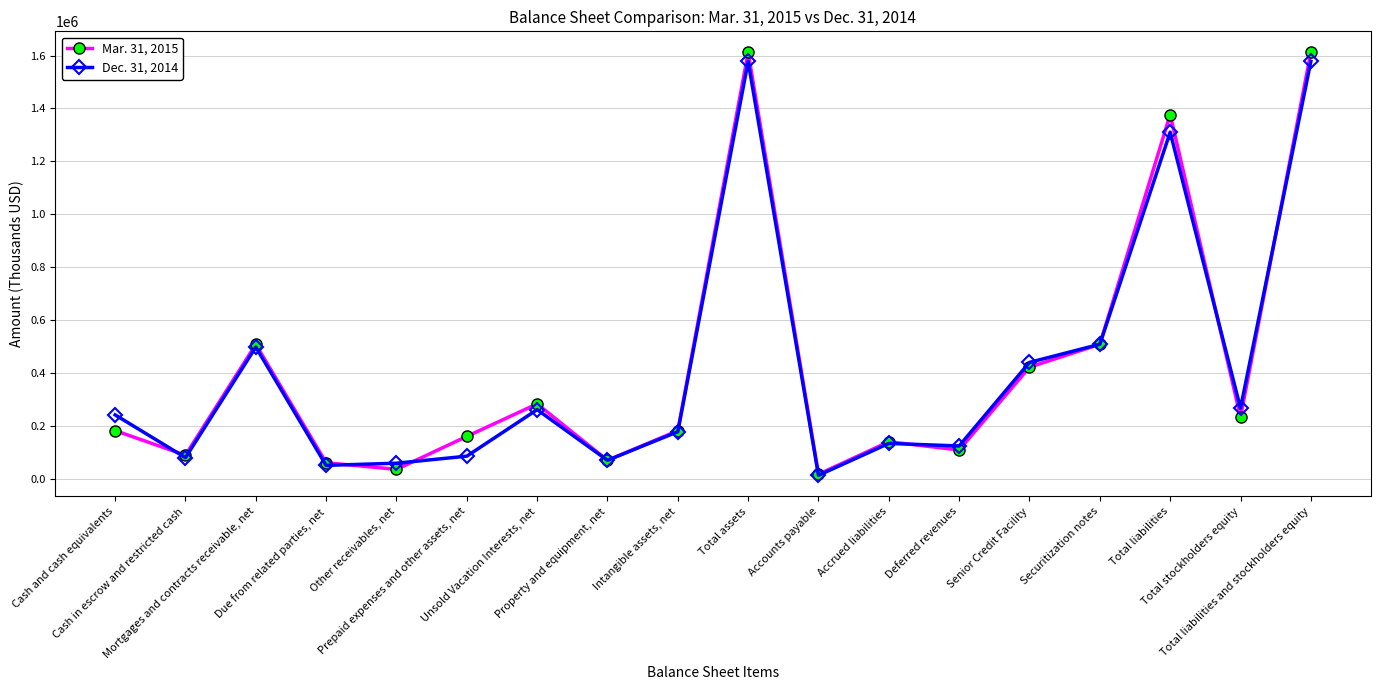

What is the greatest value displayed?

1611486